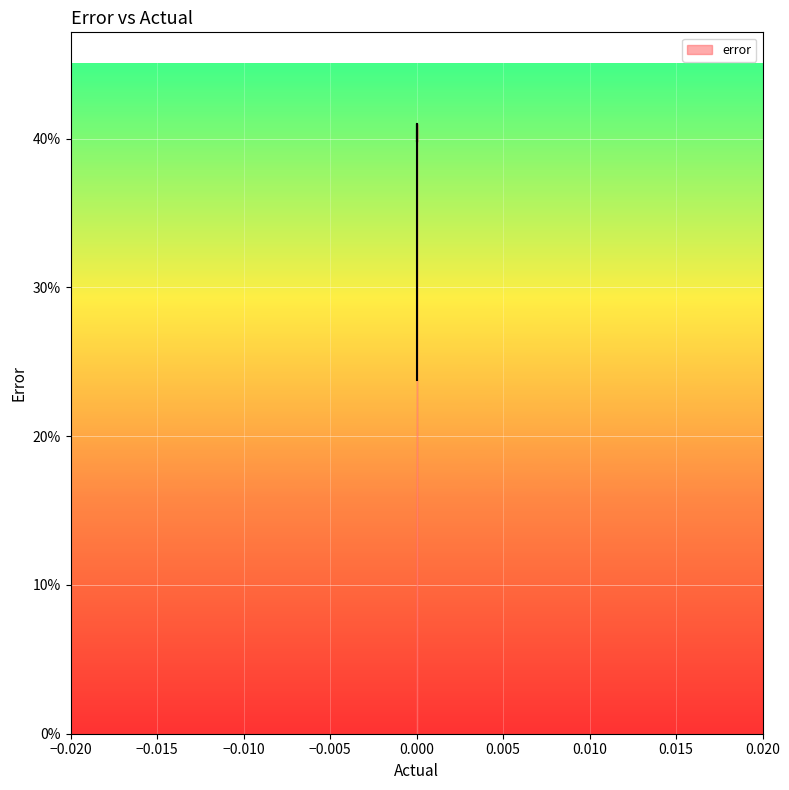

Where is the first local maximum?

36